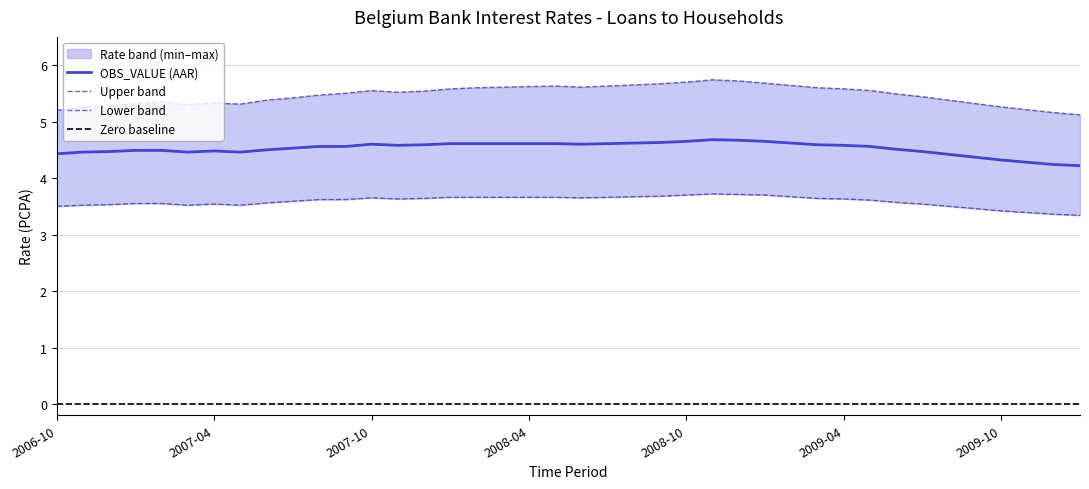

What position from the left is 2007-08?

11